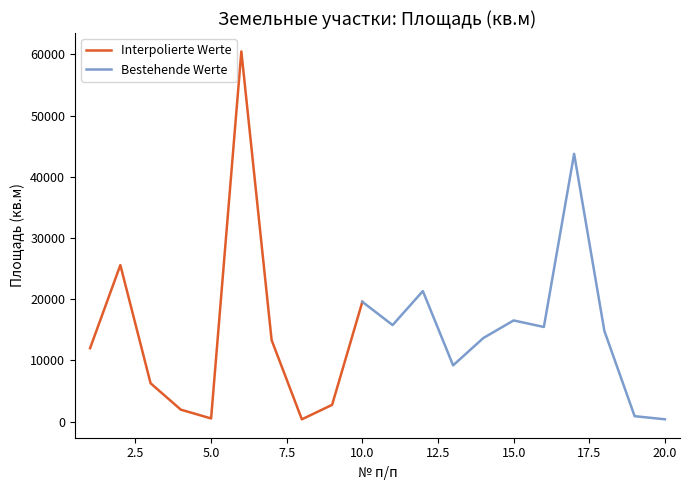

Does the chart display data point markers on the line(s)?

No